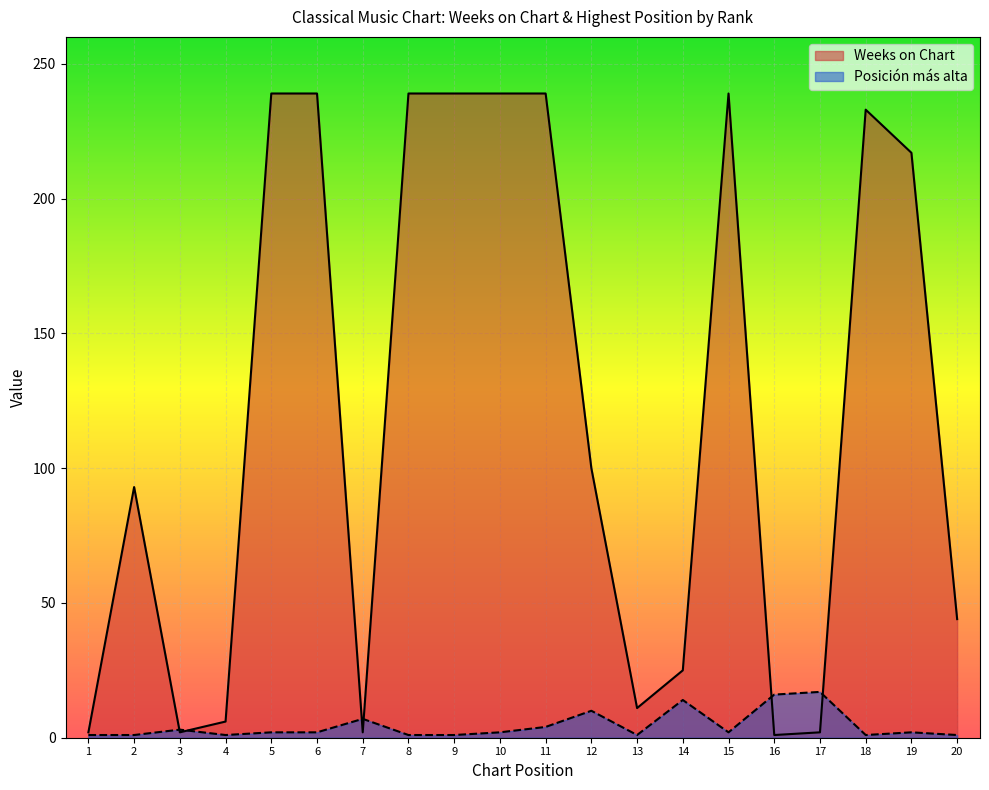

In Weeks on Chart, how many points are lower than both neighbors (excluding endpoints)?

4